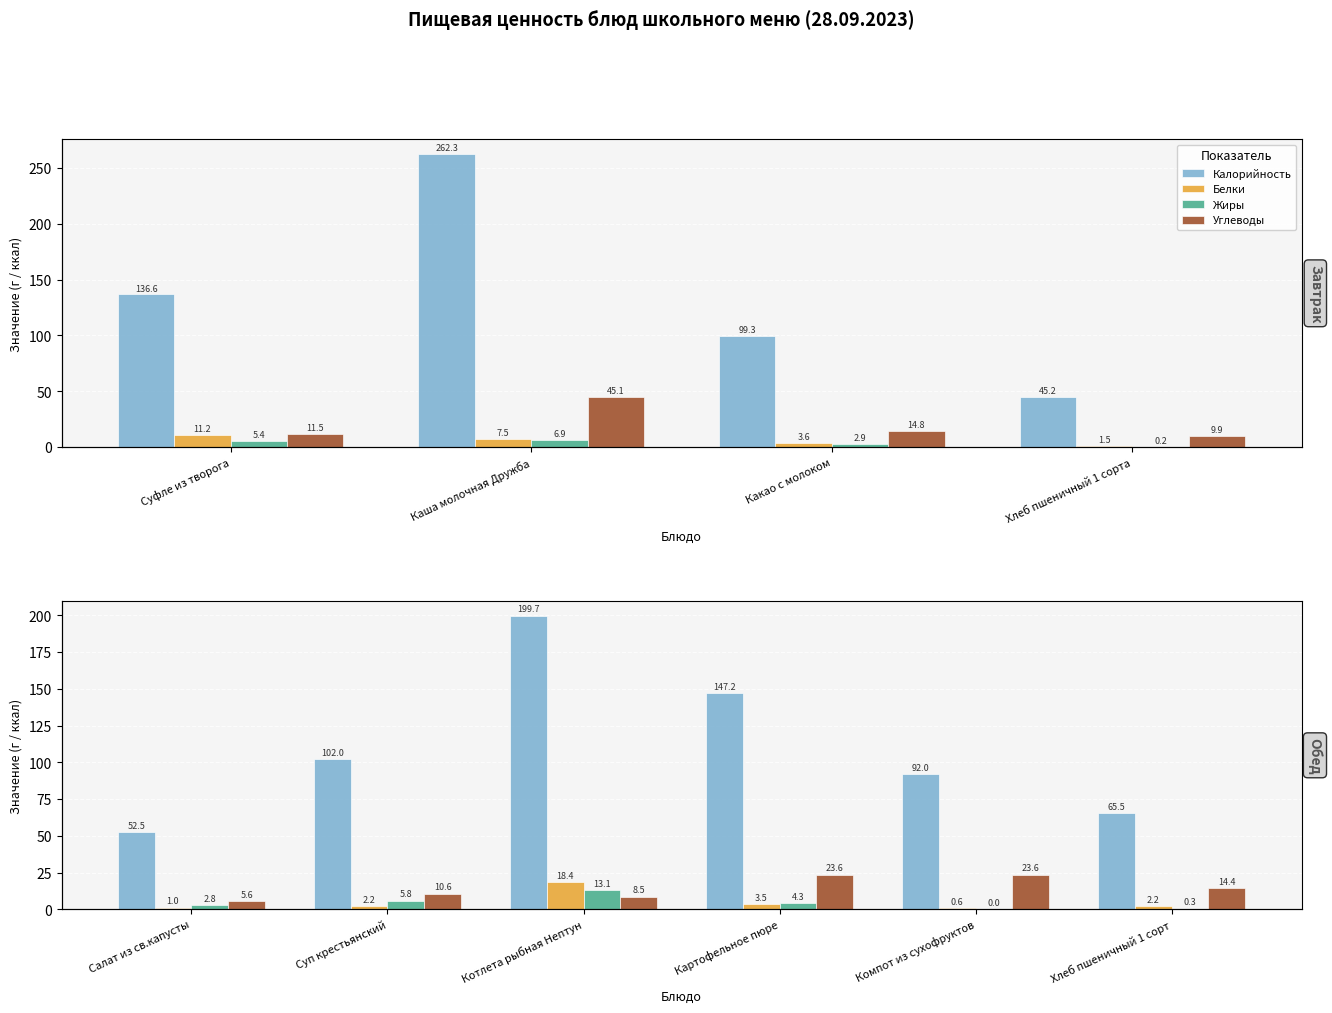

What are all the series names shown in the legend?

Калорийность, Белки, Жиры, Углеводы